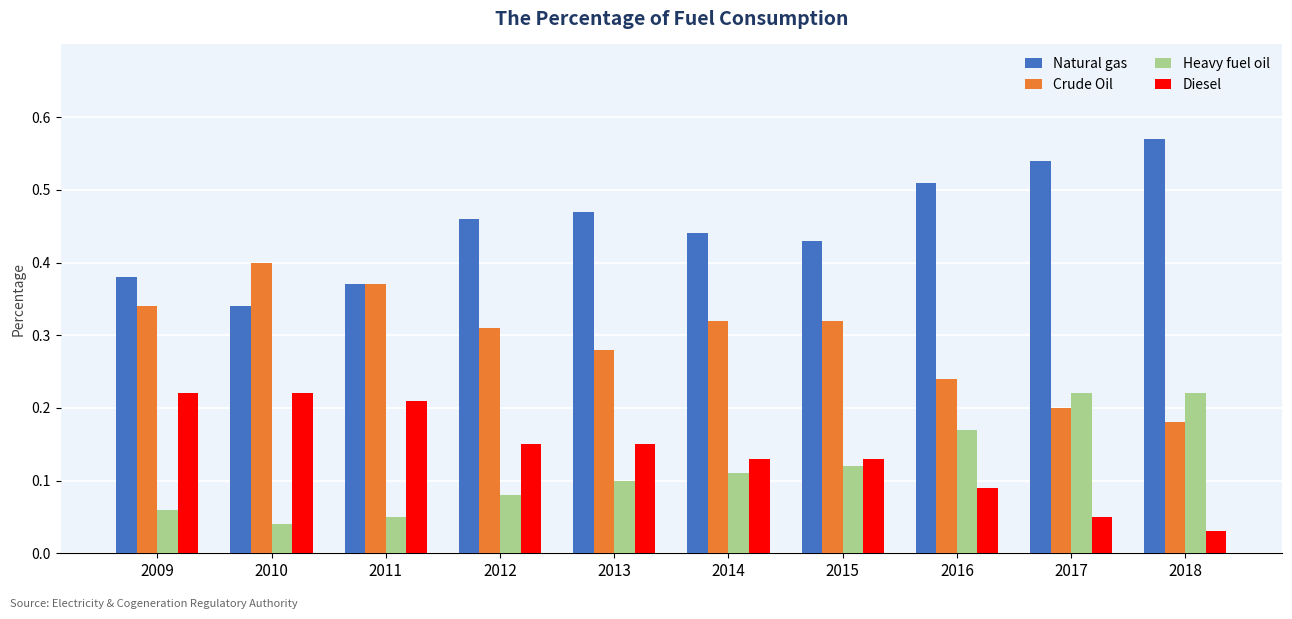

What is the sum of the Natural gas values at 2015 and 2010?

0.8